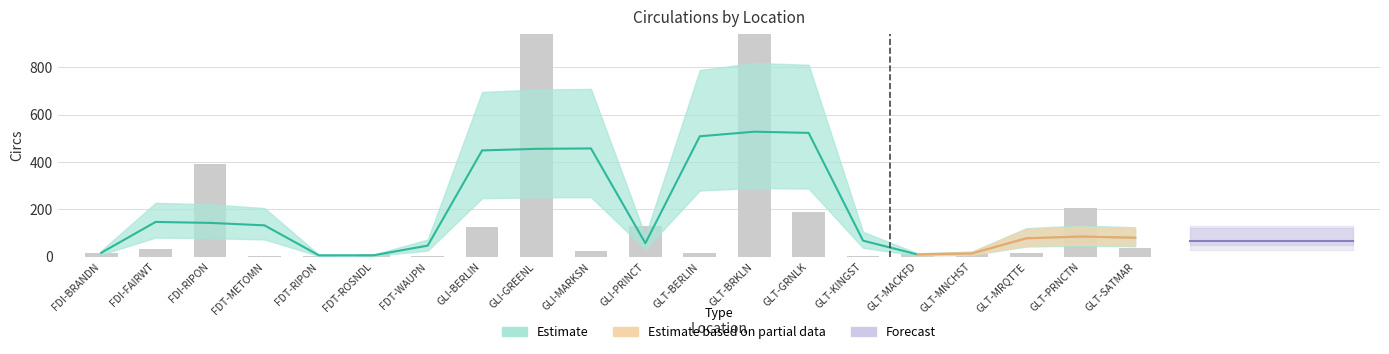

At which label does the data first exceed 24?

FDI-FAIRWT